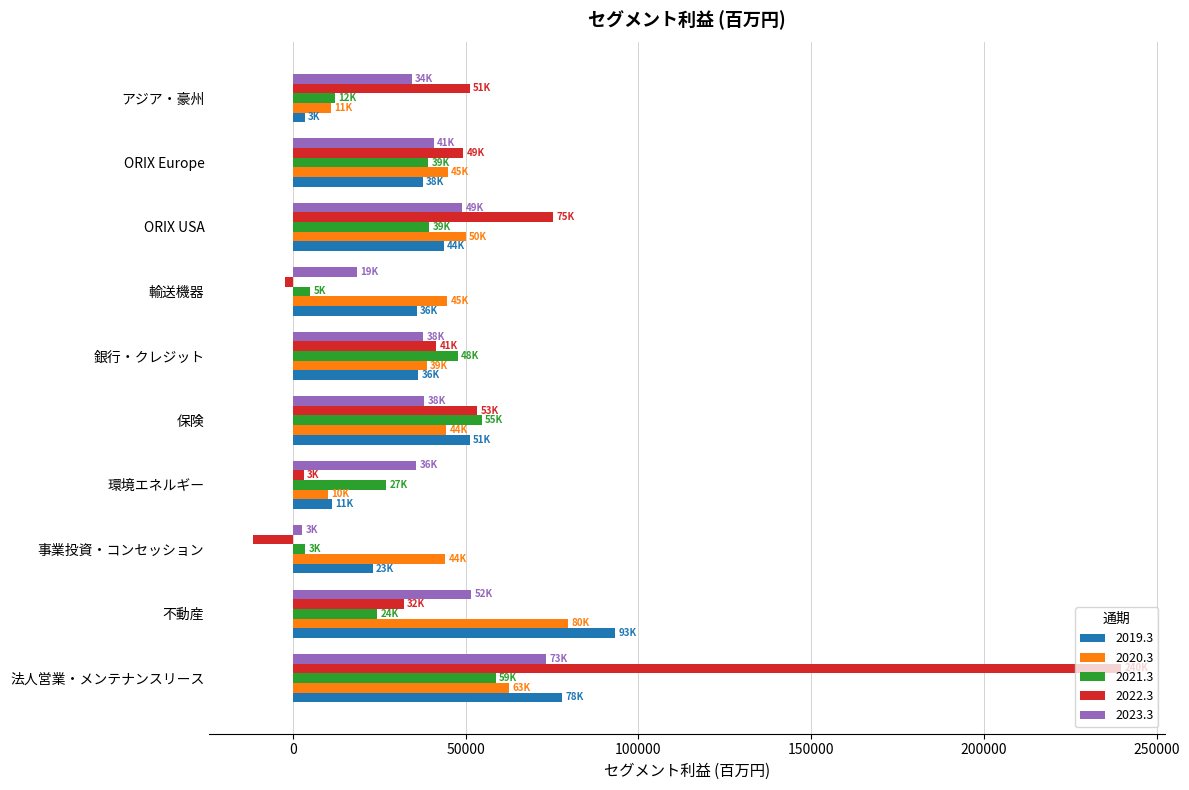

Which series has the widest spread of values?

2022.3